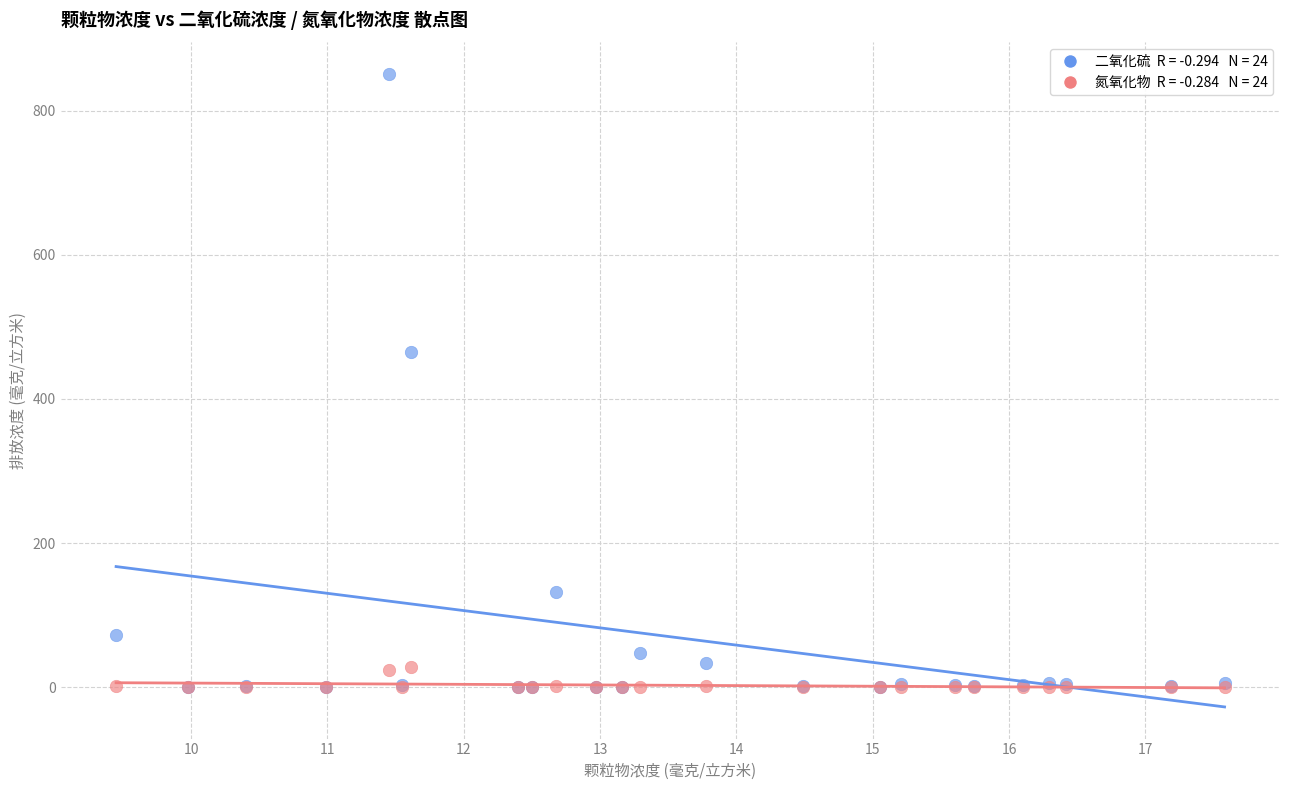

Across all series, what Y value is closest to 425?

465.2